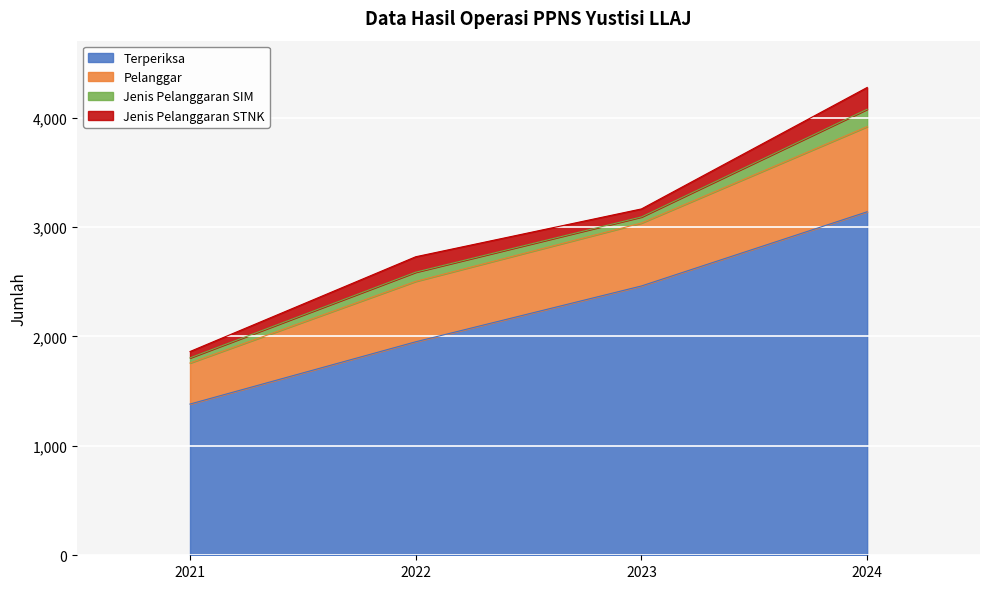

How many values in the Terperiksa series are below 2461?

2